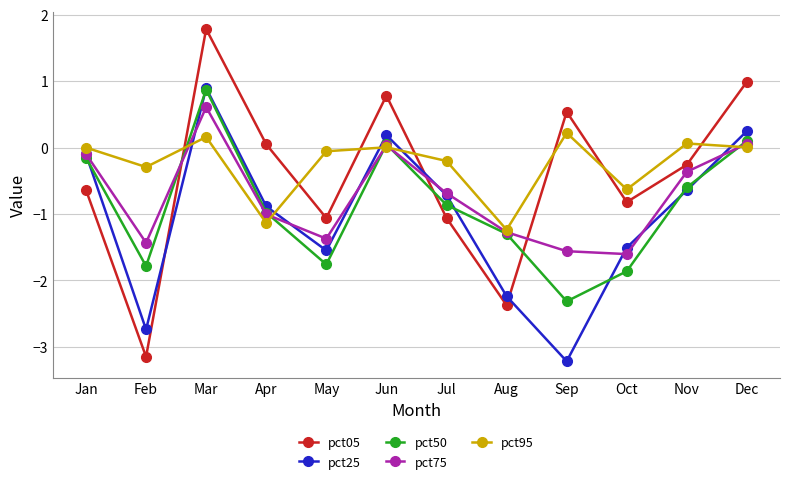

List the series in order of their overall mean, lowest first.

pct25, pct50, pct75, pct05, pct95